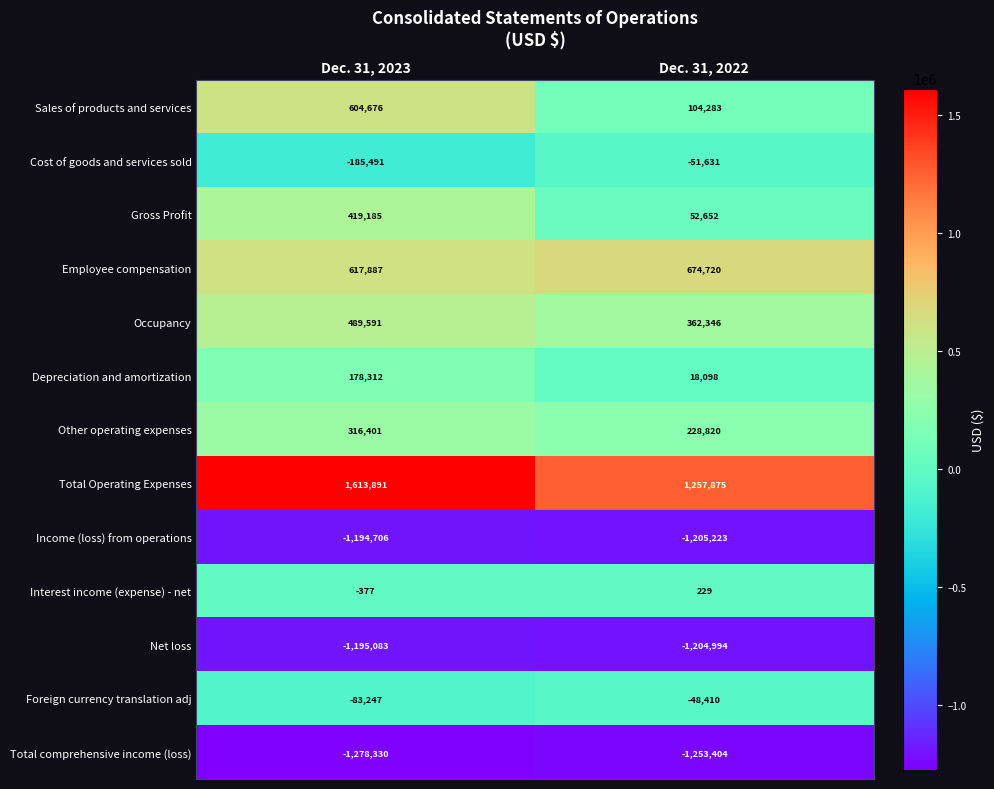

Where is Employee compensation nearest to the value 646303?

Dec. 31, 2023